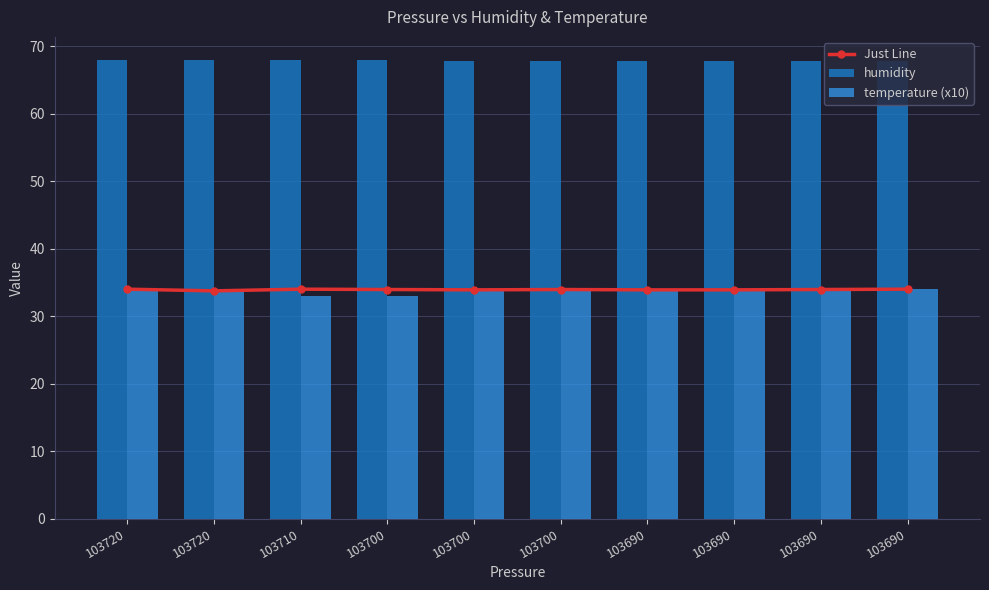

What is the value of the temperature (x10) bar at the 3rd from the left?

33.0